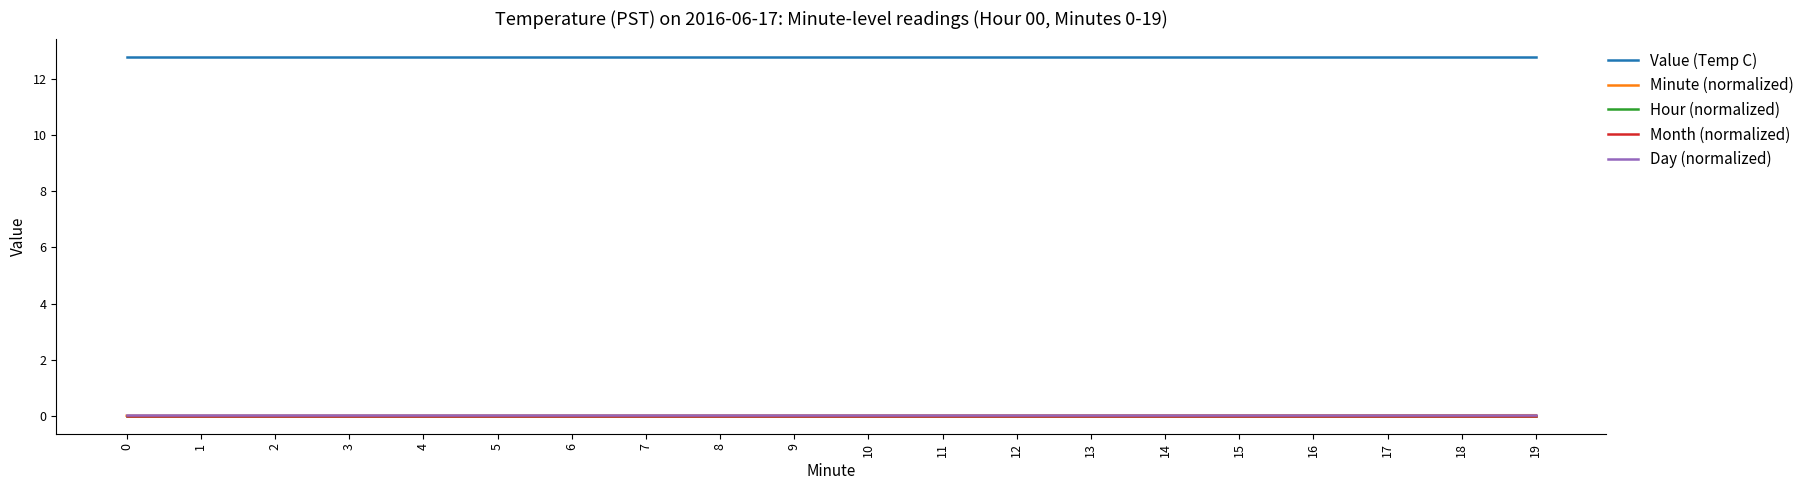

Is the value of Day (normalized) at 0 greater than the value of Value (Temp C) at 15?

No